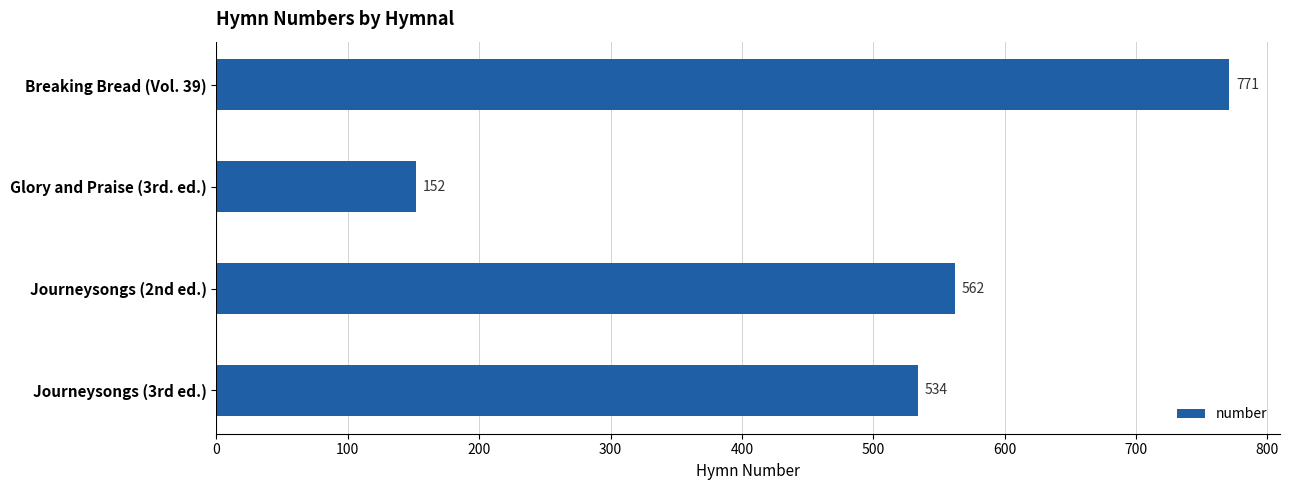

What is the sum of all values?

2019